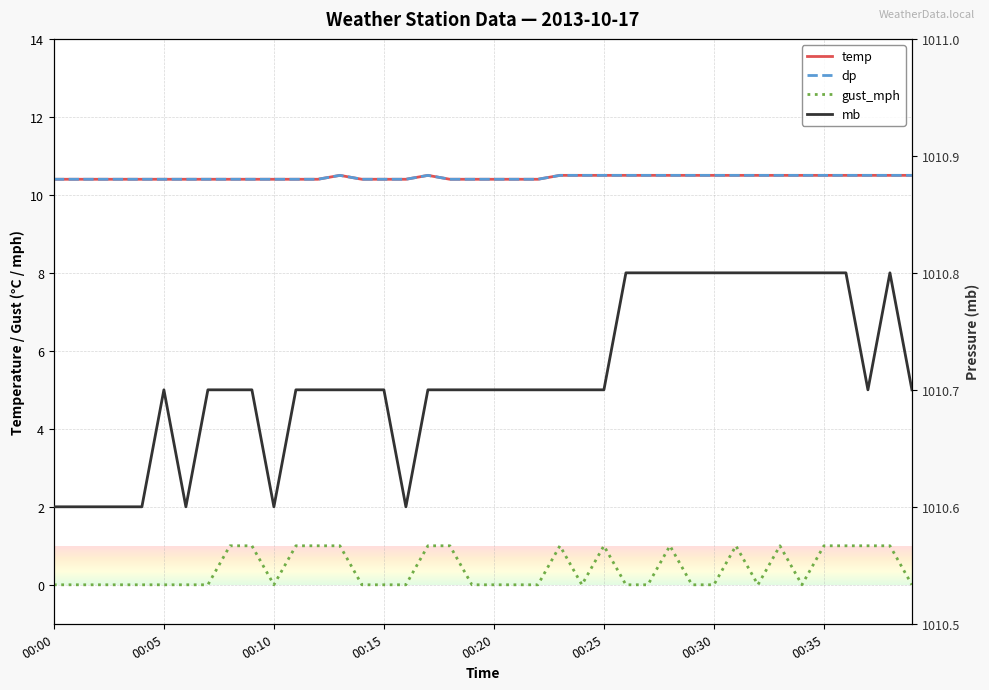

Which category has the lowest value in the temp series?

00:00